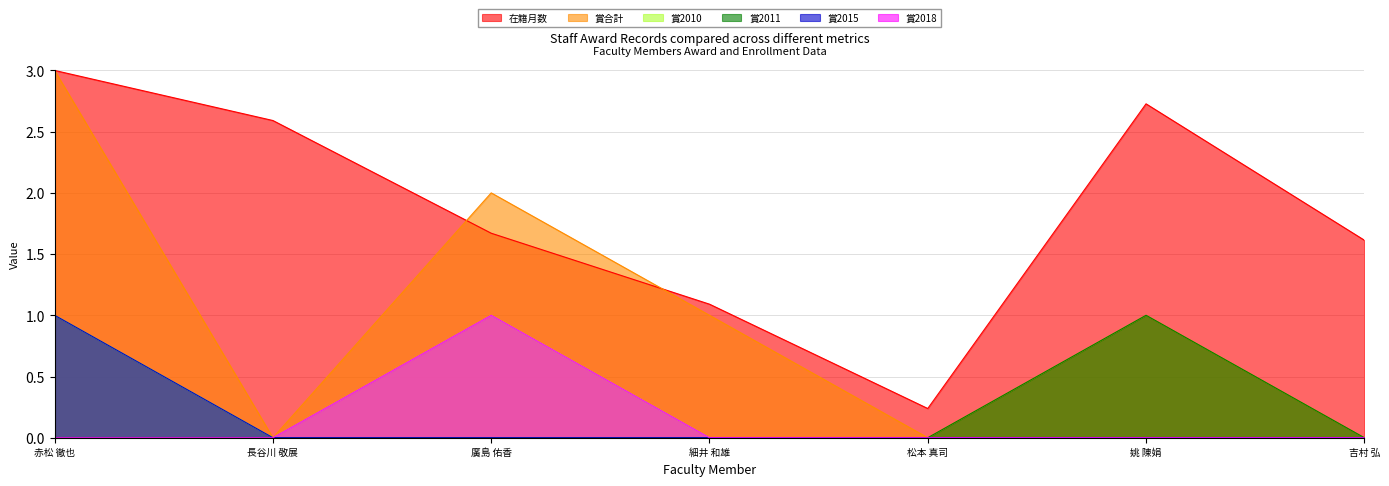

The 賞合計 series shows 1.4 at 細井 和雄. True or false?

False